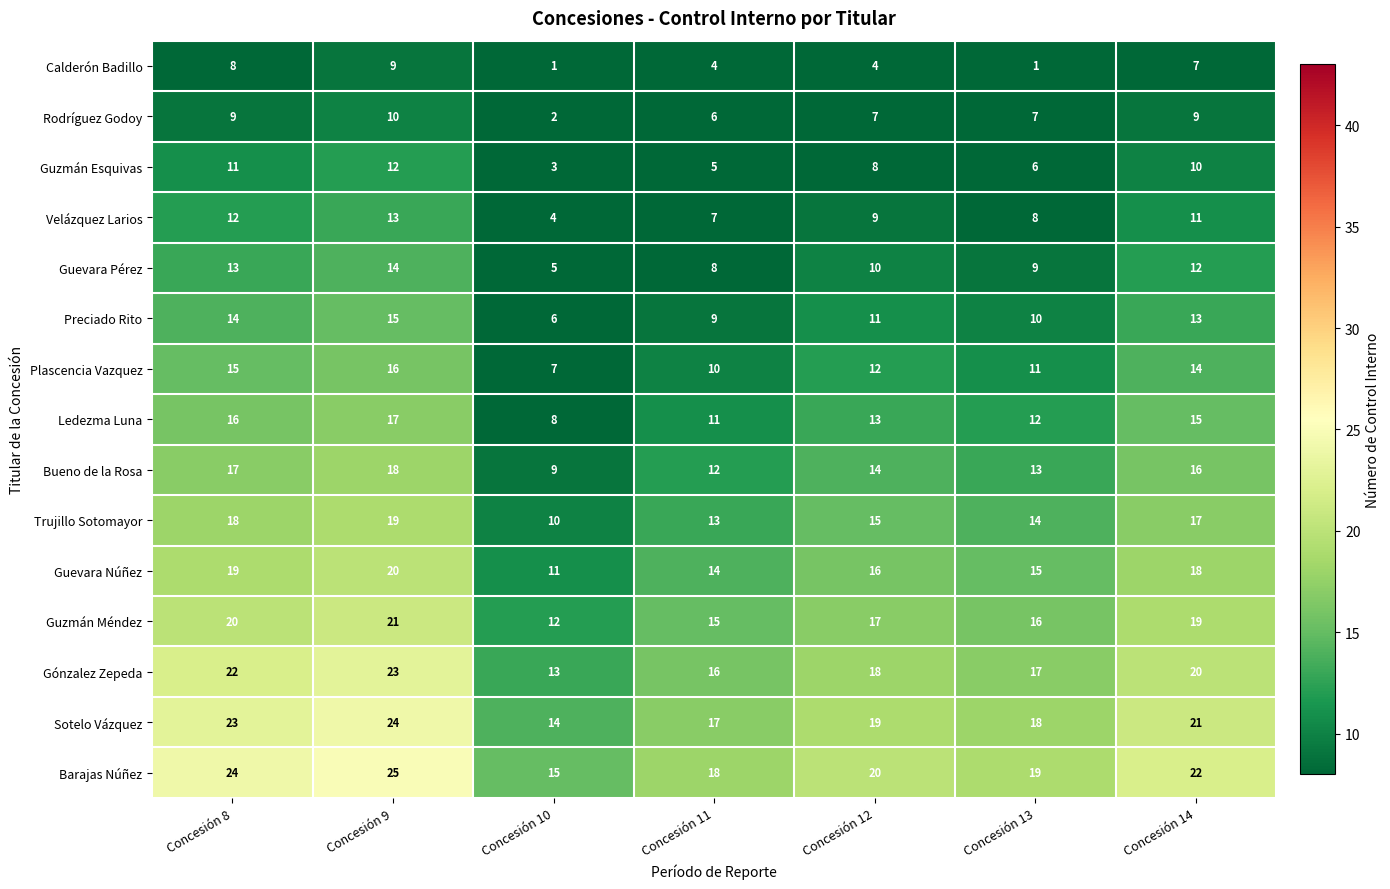

How many values in the Calderón Badillo series are below 4?

2